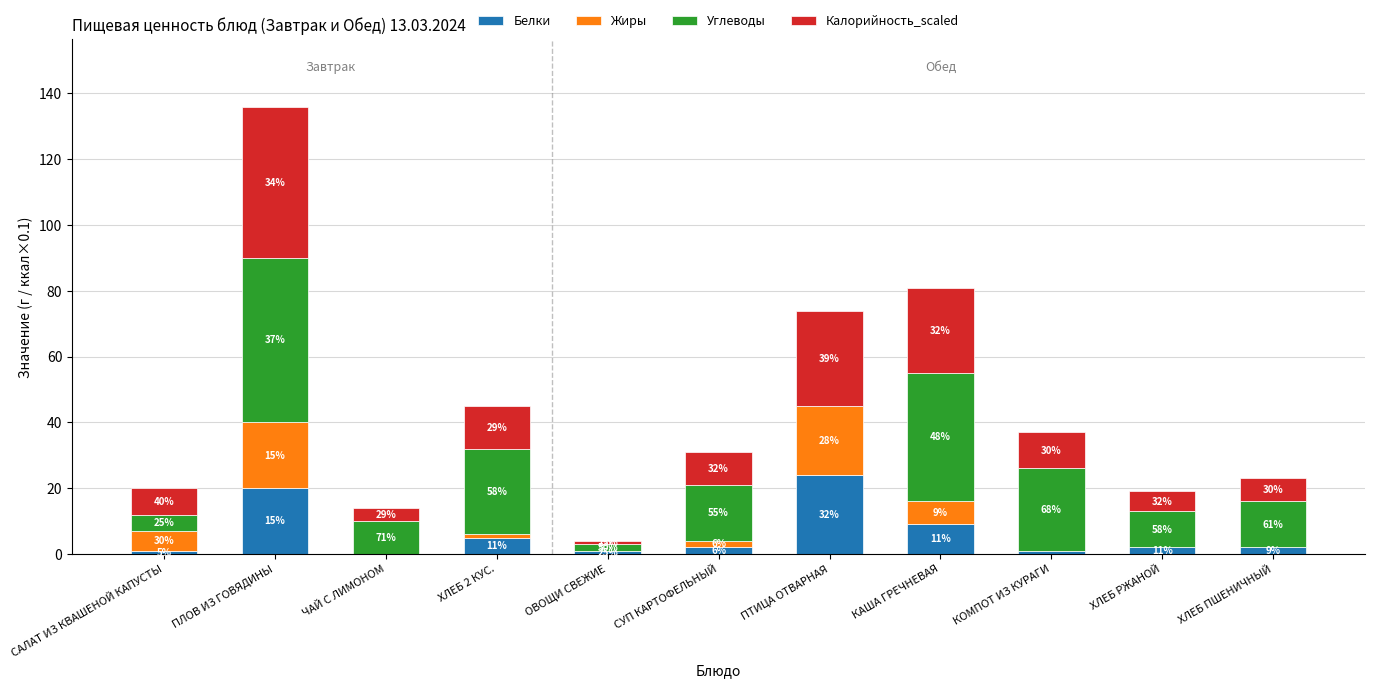

What is the difference between the Калорийность_scaled values at КАША ГРЕЧНЕВАЯ and КОМПОТ ИЗ КУРАГИ?

15